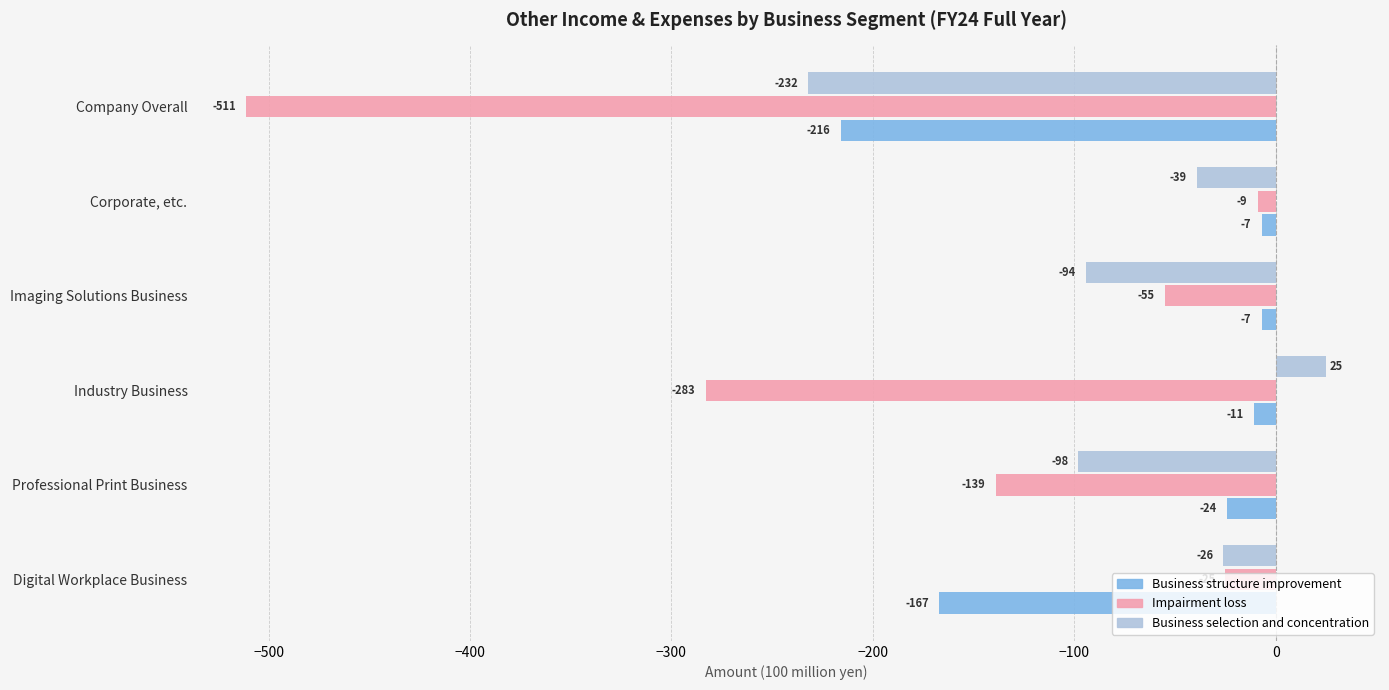

Where is Business selection and concentration nearest to the value -103?

Professional Print Business